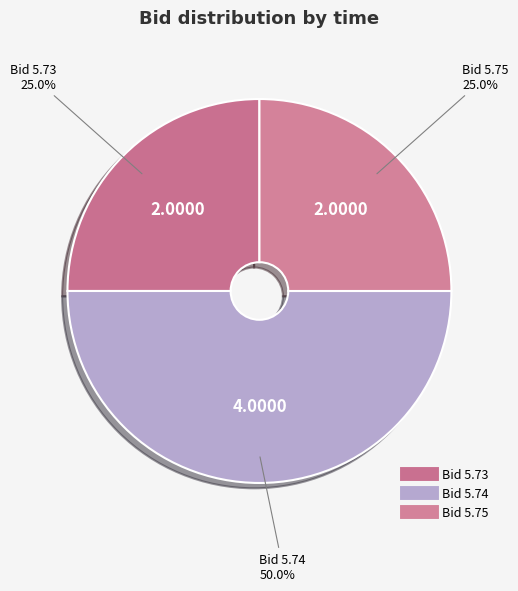

How many slices are in this pie chart?

3